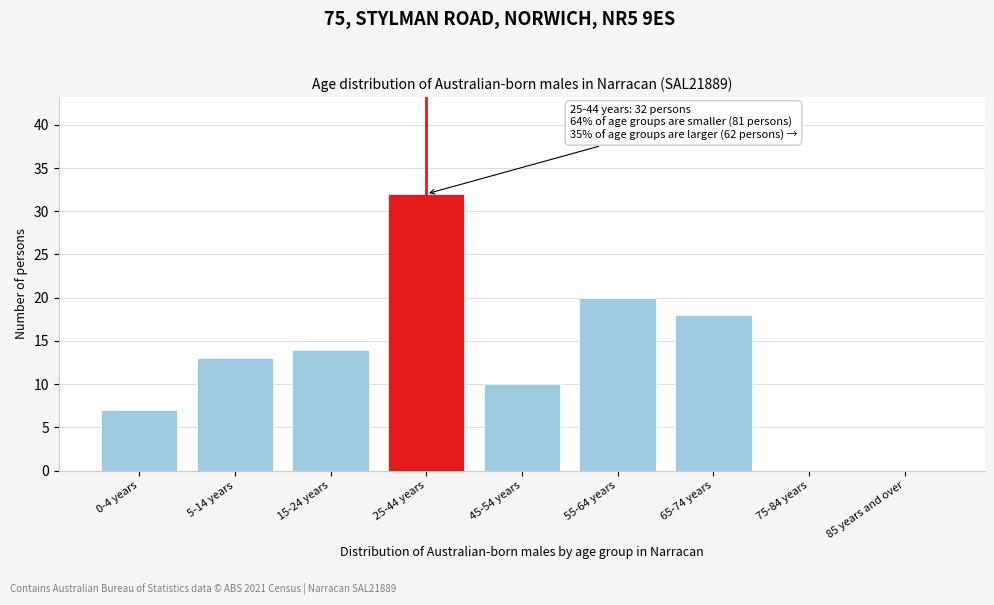

Reading left to right, what are all the values shown in this chart?

0-4 years=7	5-14 years=13	15-24 years=14	25-44 years=32	45-54 years=10	55-64 years=20	65-74 years=18	75-84 years=0	85 years and over=0